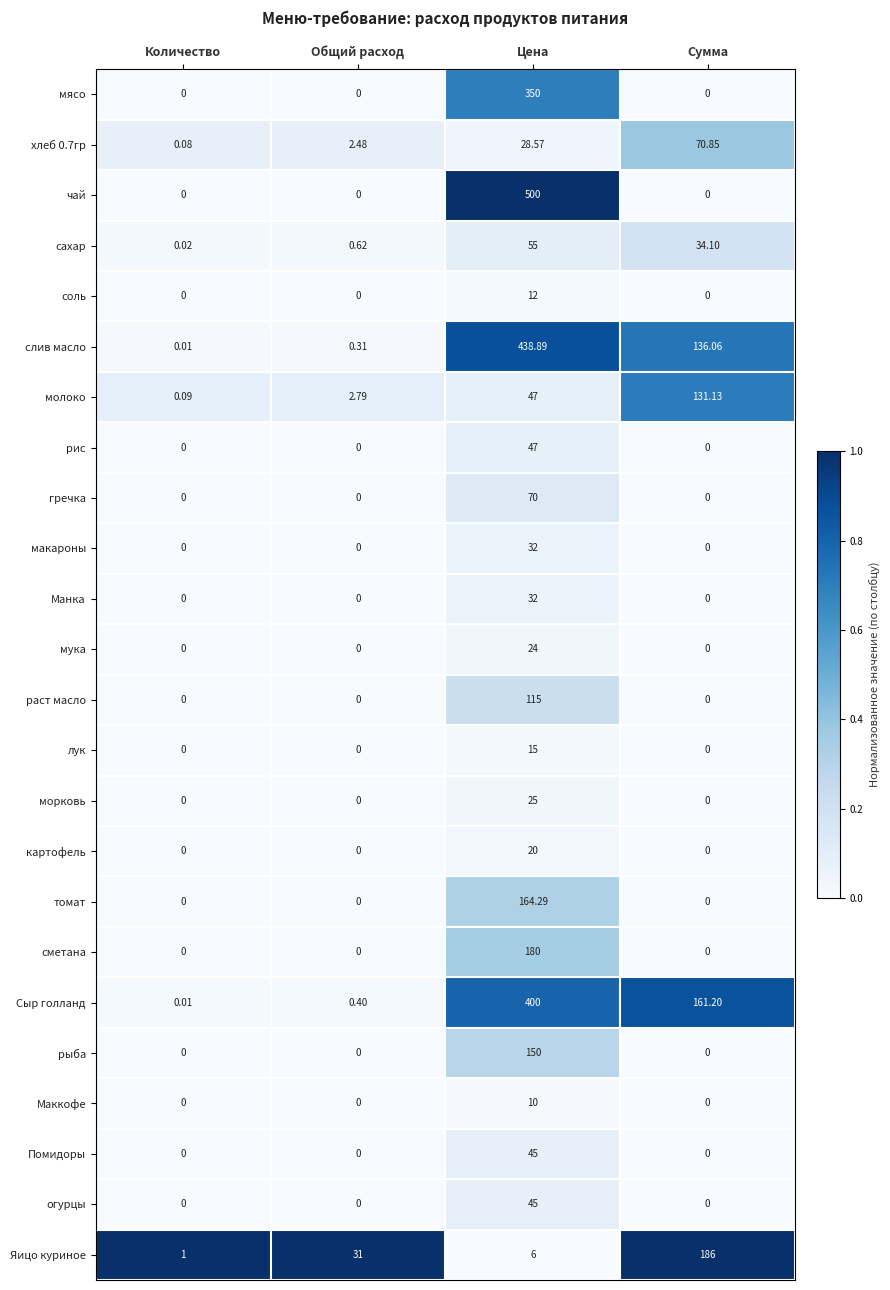

Count the number of data series in this chart.

24